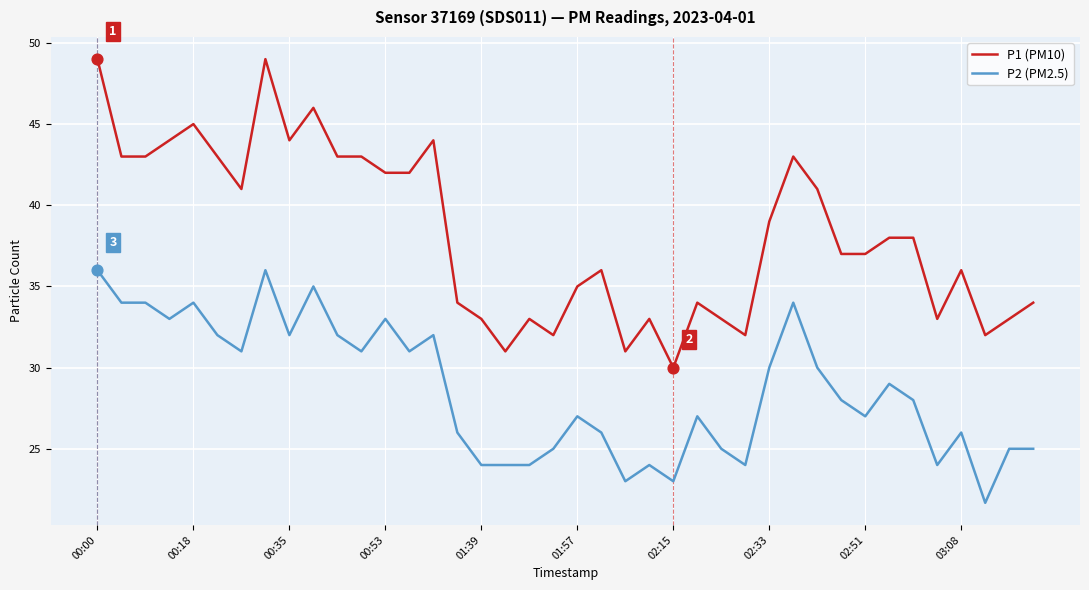

What are all the series names shown in the legend?

P1 (PM10), P2 (PM2.5)